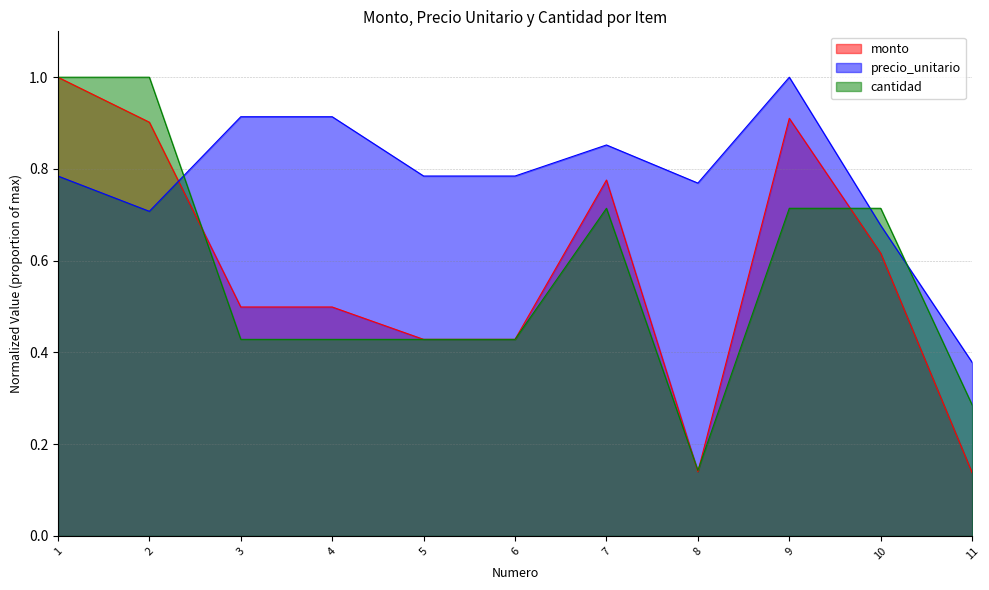

What is the difference between the cantidad values at 6 and 10?

0.3